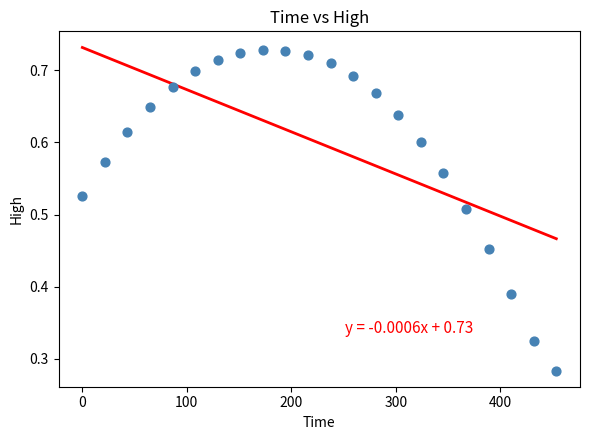

What is the range of X values (max minus min)?

453.6